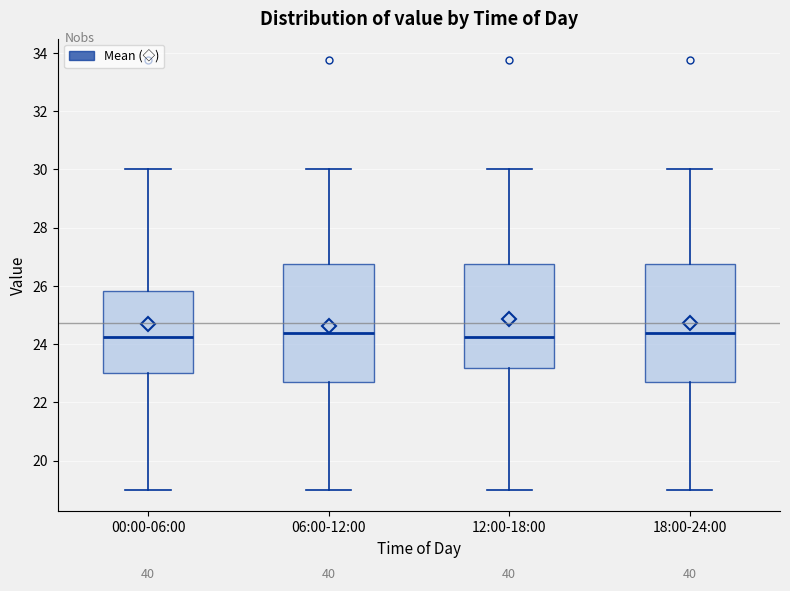

Reading left to right, read every box against the y-axis: the position of its median line, the range the box covers, and the ends of its whiskers. The values are not printed on the chart, so give them approximately, as read against the axis.

00:00-06:00: median 24.2, box 23.0 to 25.8, whiskers 19.0 to 30.0
06:00-12:00: median 24.4, box 22.6 to 26.8, whiskers 19.0 to 30.0
12:00-18:00: median 24.2, box 23.2 to 26.8, whiskers 19.0 to 30.0
18:00-24:00: median 24.4, box 22.6 to 26.8, whiskers 19.0 to 30.0